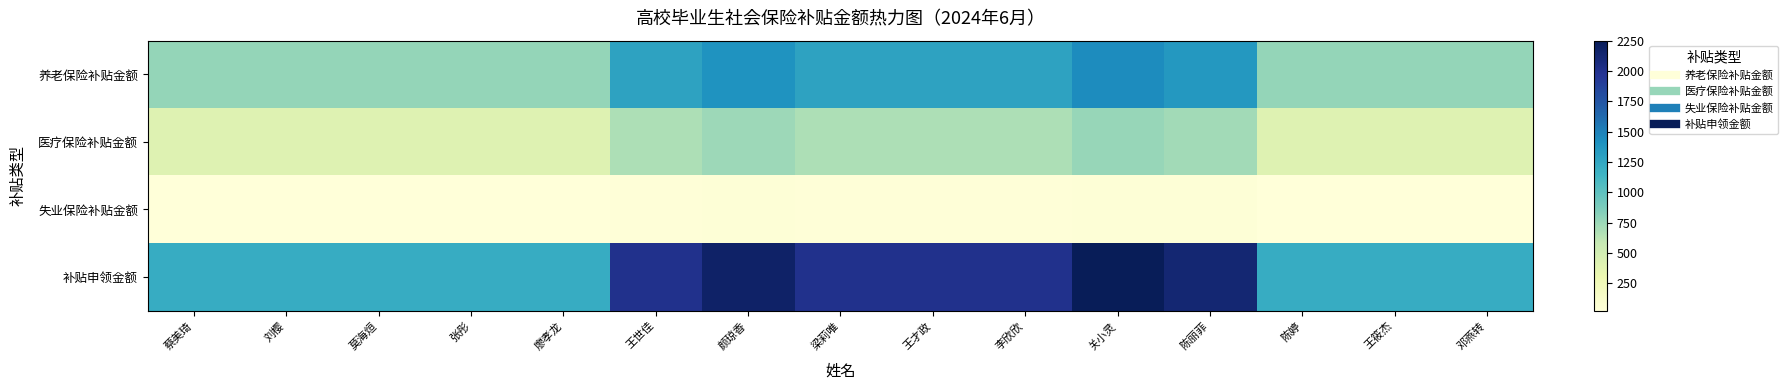

What is the smallest value displayed?

24.1